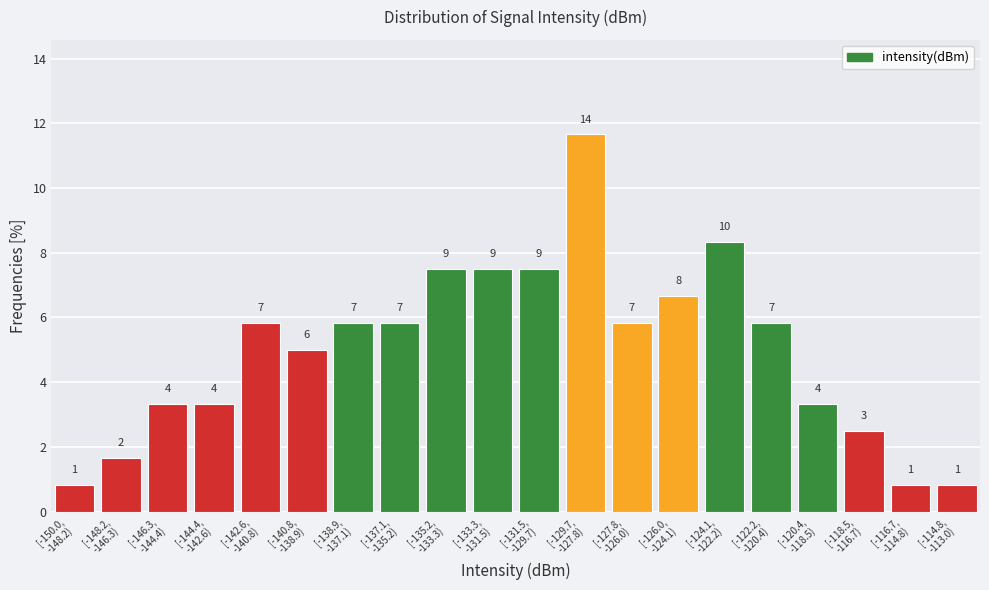

How many bars are there in total?

20